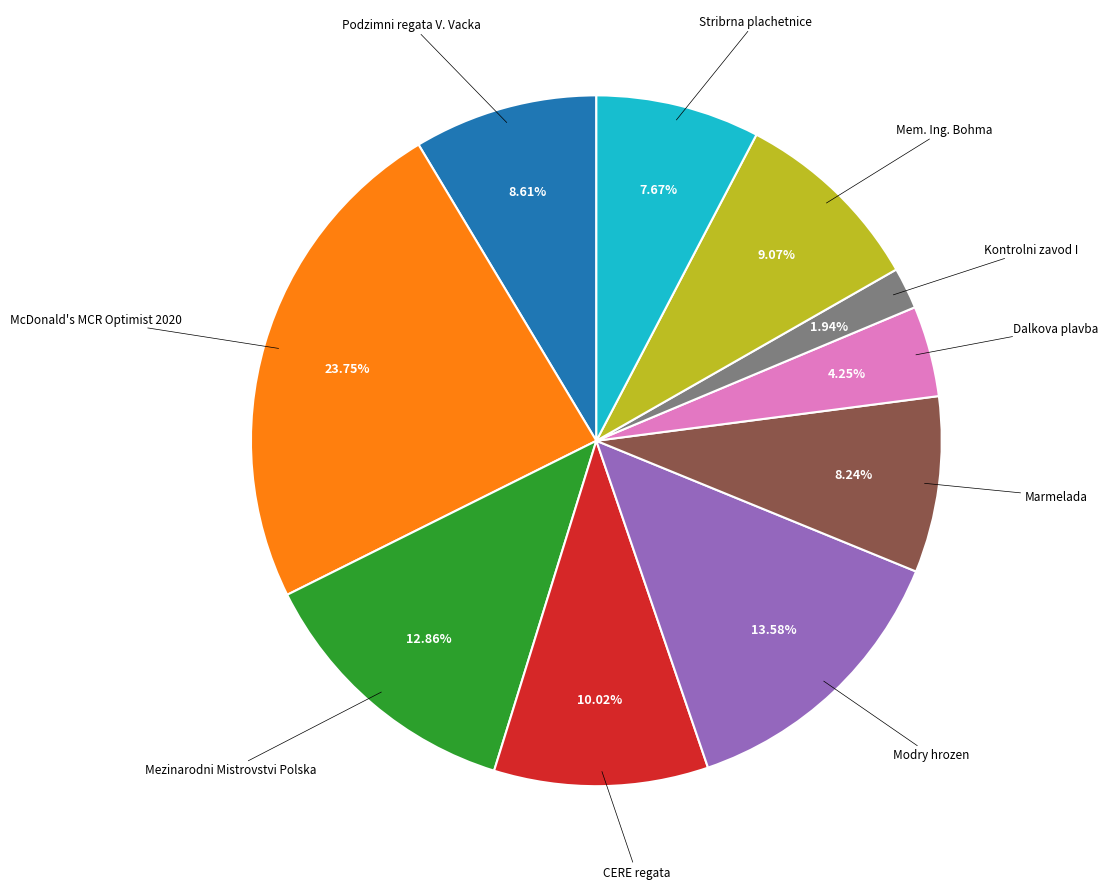

Is there any slice that represents more than half of the pie?

No